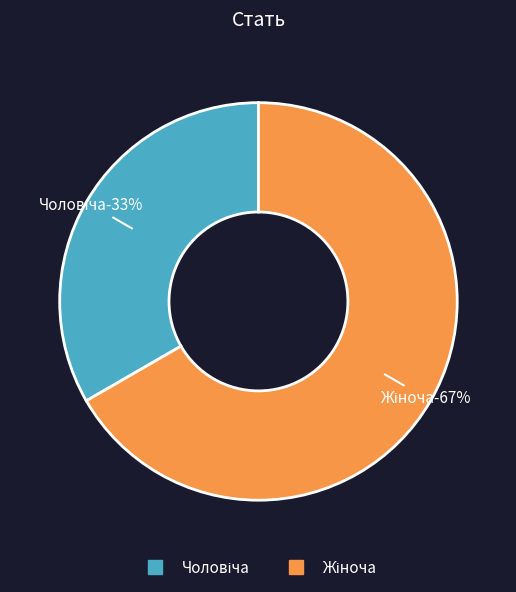

Rank the categories by value from highest to lowest.

Жіноча, Чоловіча